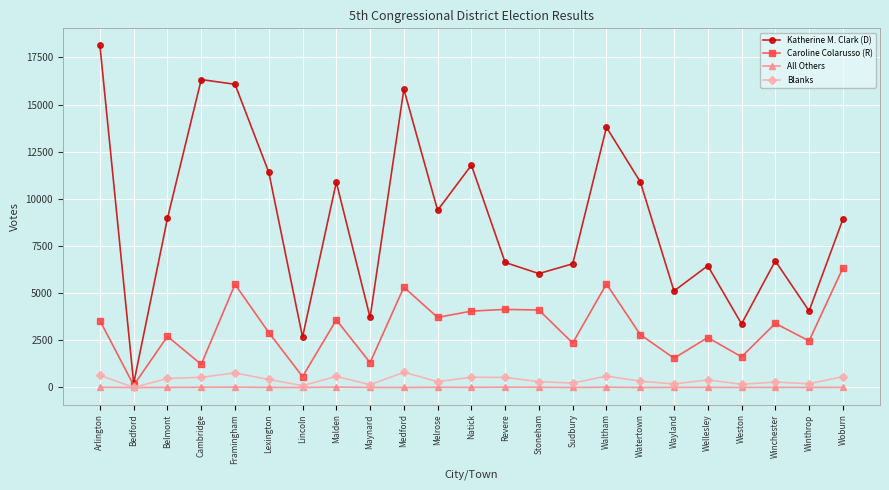

What is the total value across all series at Natick?

16393